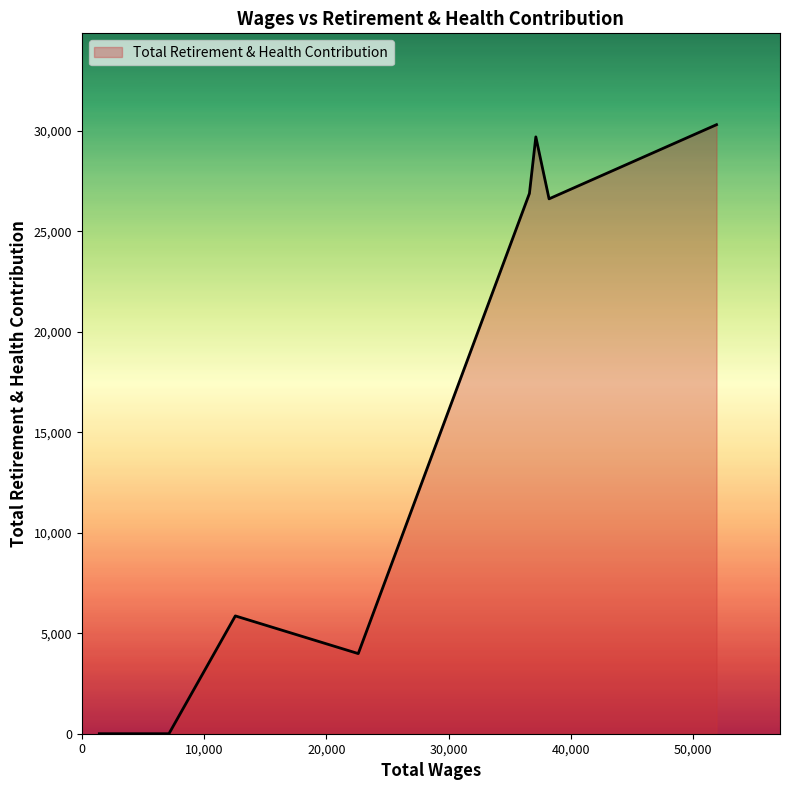

What is the average value?

15424